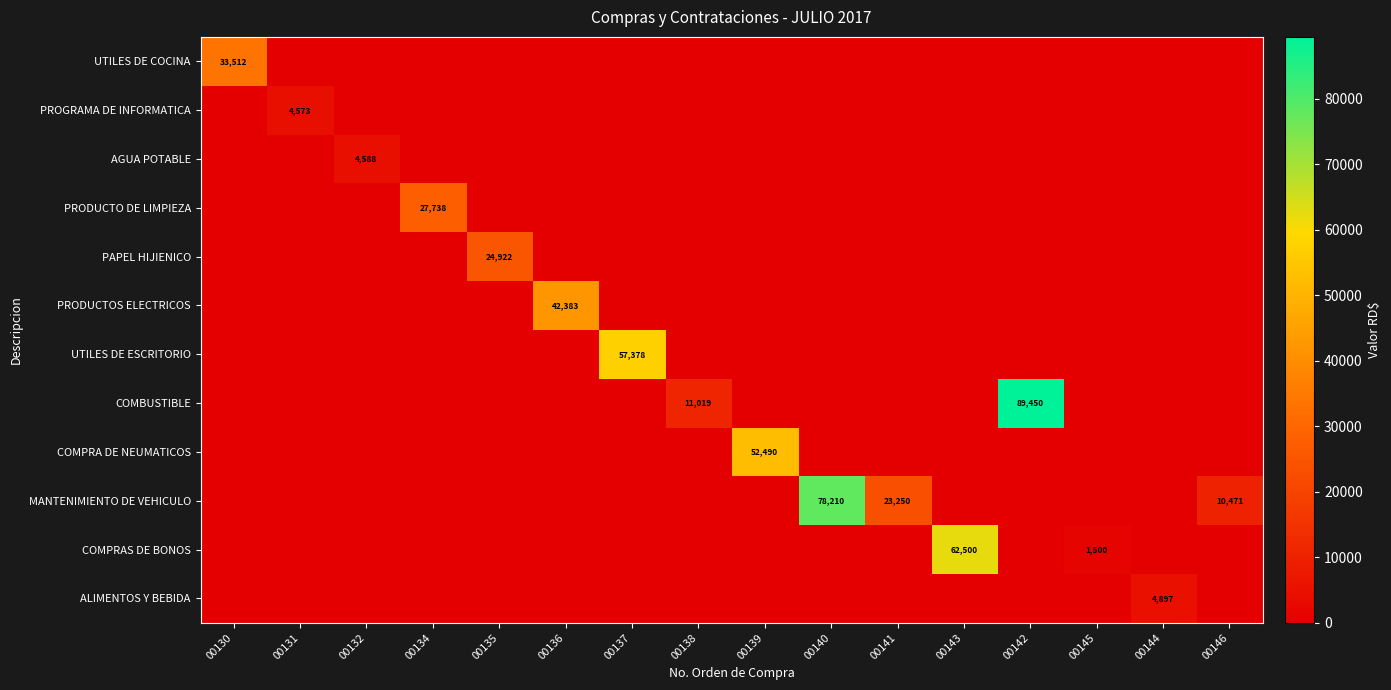

The value of ALIMENTOS Y BEBIDA at 00144 is 4897. True or false?

True